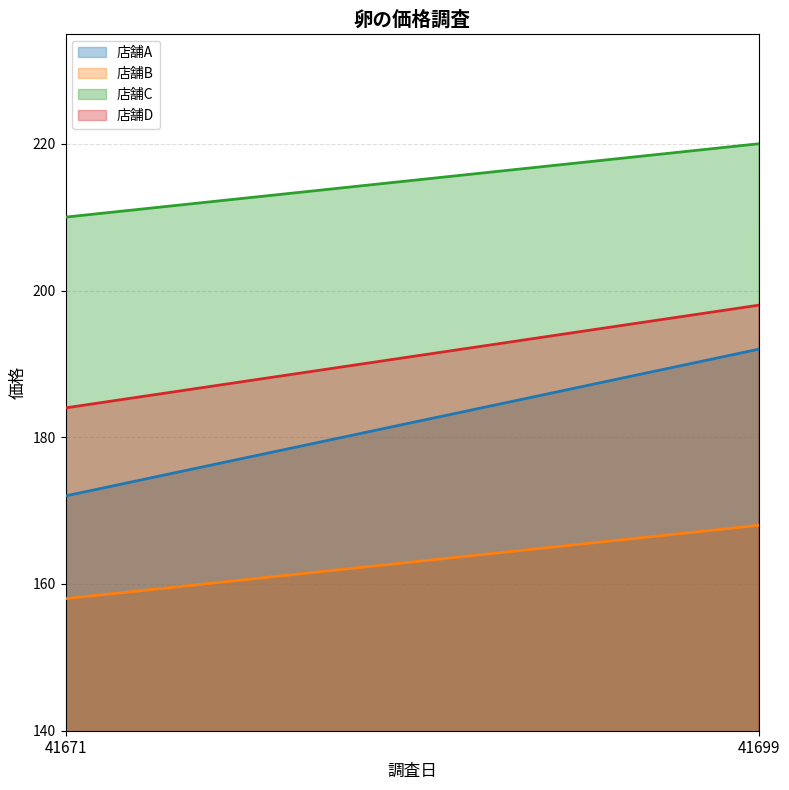

What is the value of the 店舗D point at the 2nd from the left?

198